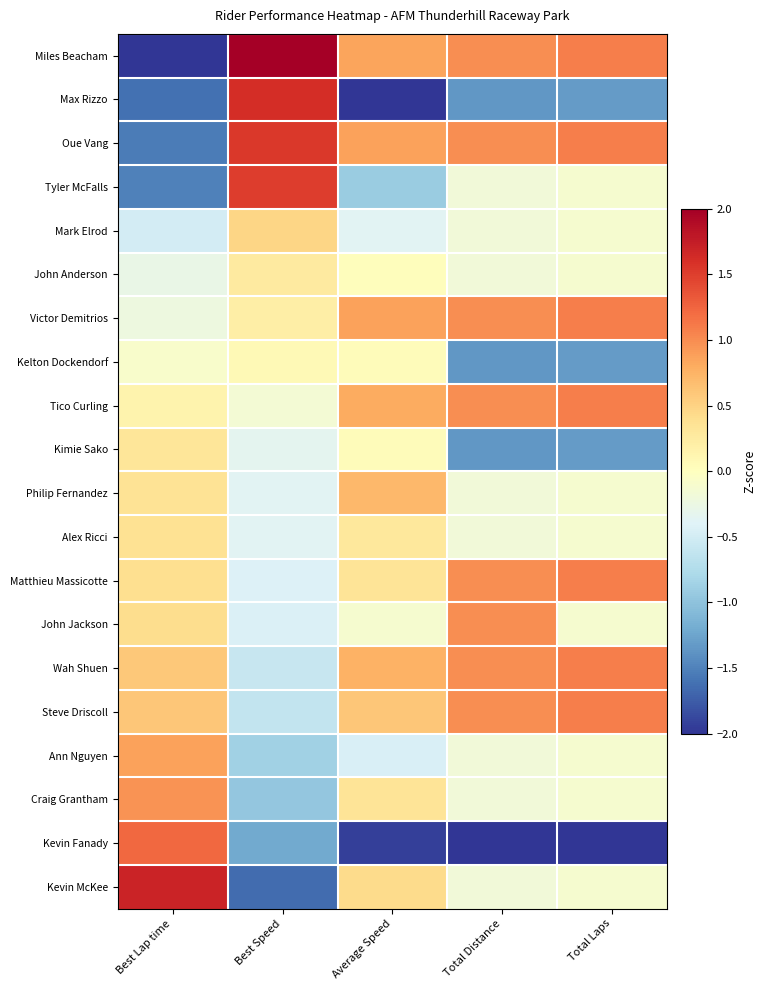

What is the smallest value displayed?

-3.2